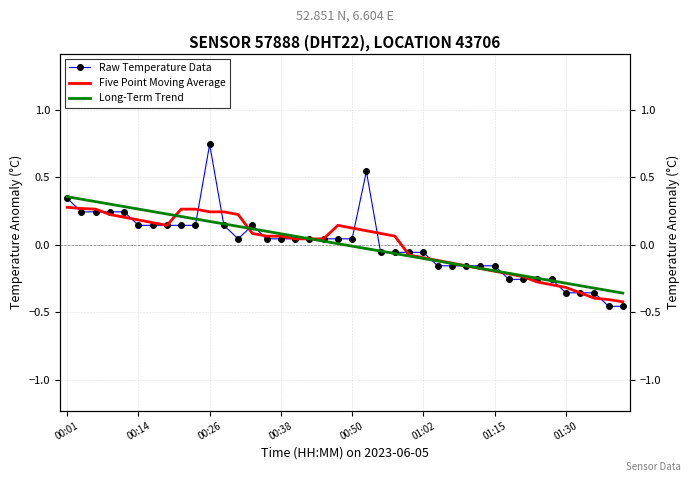

The Five Point Moving Average series shows 0.3 at 01:15. True or false?

False